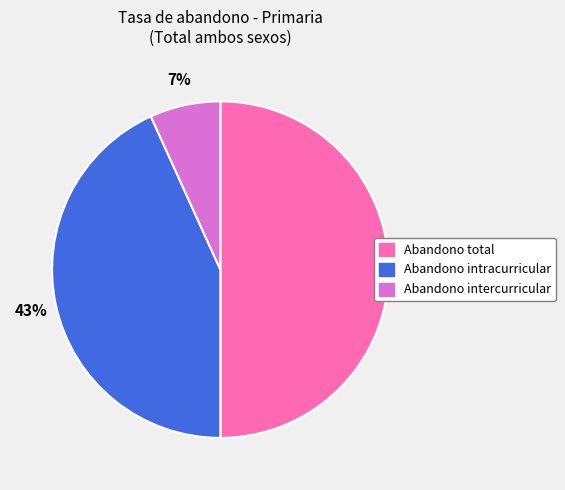

The Abandono intercurricular slice represents 7% of the pie. True or false?

True